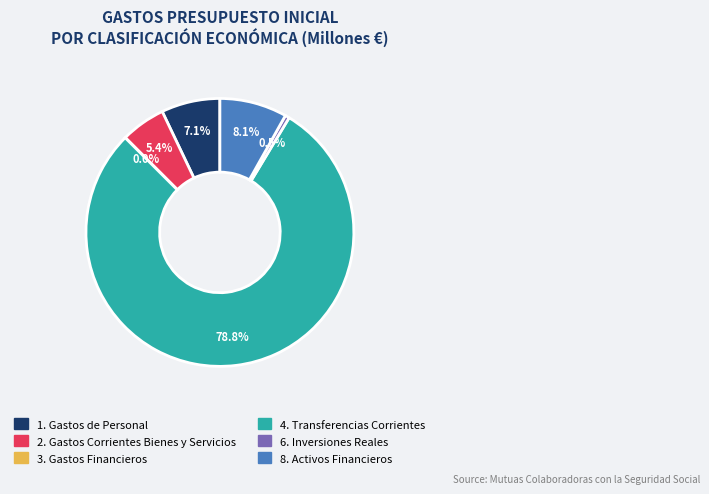

Combined, what portion of the pie is 1. Gastos de Personal and 6. Inversiones Reales?

7.6%